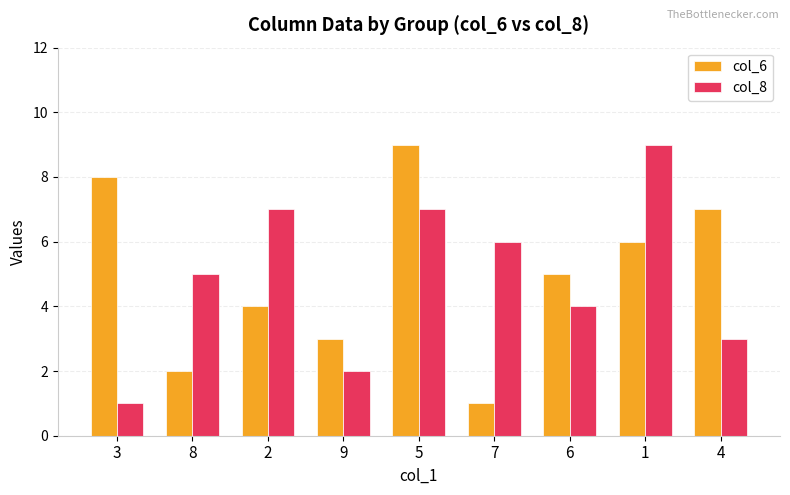

How many bars are there in total?

18